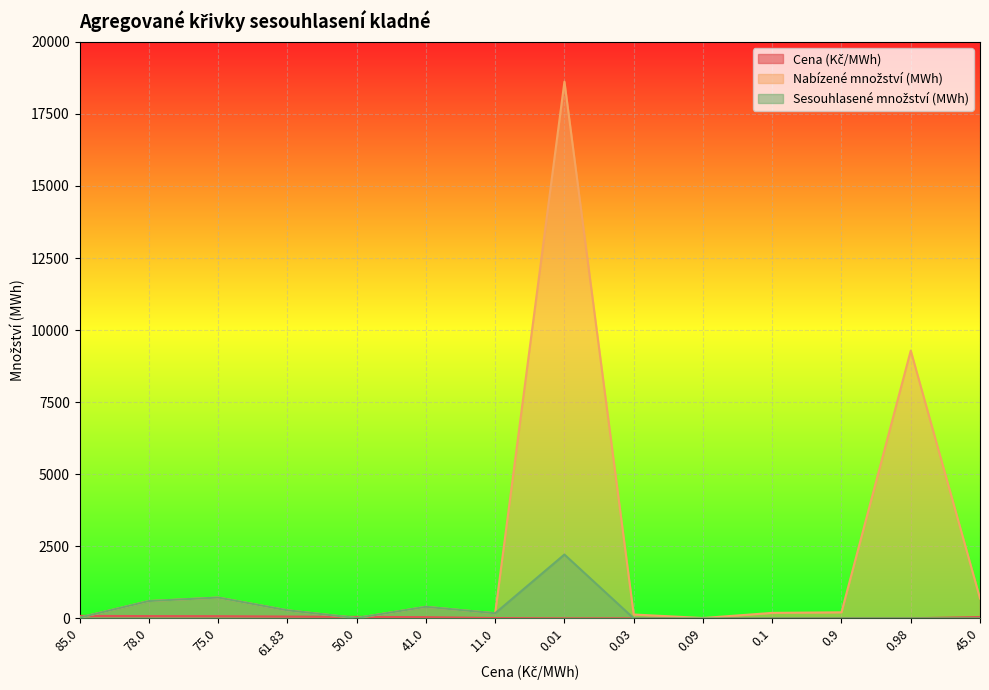

How many intersections are there between Nabízené množství (MWh) and Cena (Kč/MWh)?

3